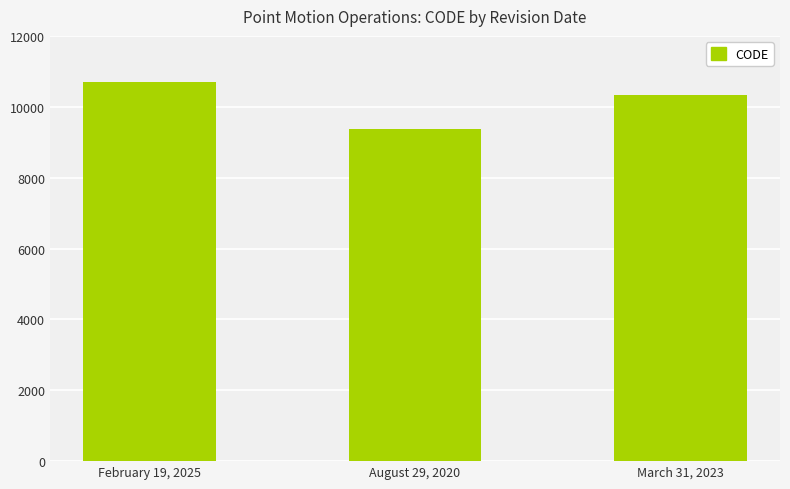

What position from the left is February 19, 2025?

1